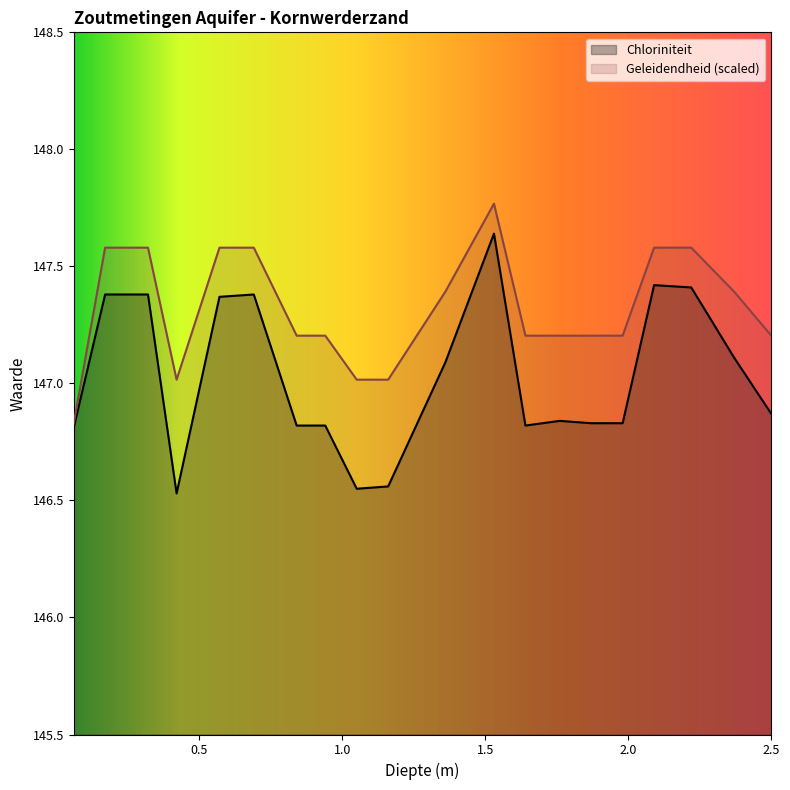

What is the label of the 9th point from the right?

1.53